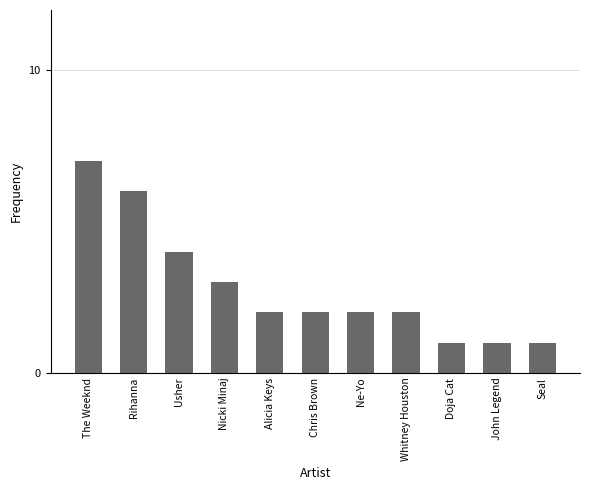

What is the average value?

3